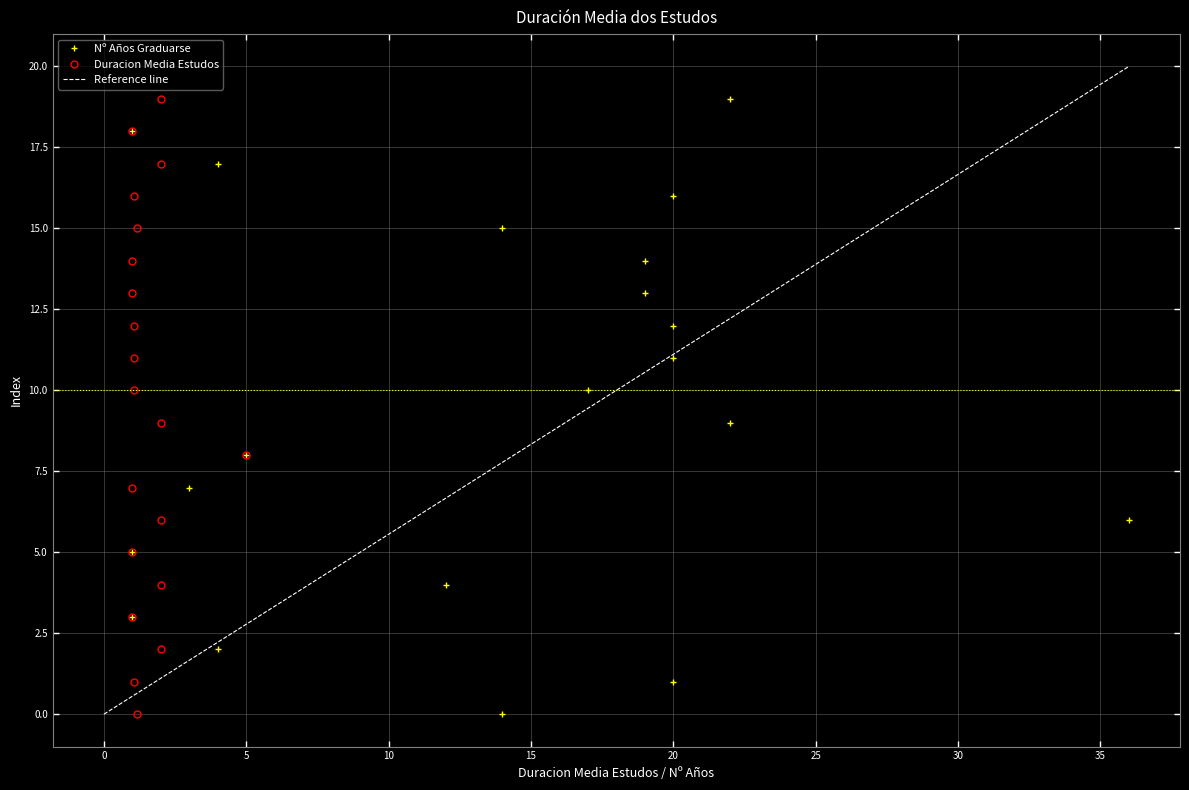

What is the highest value of the Reference line series?

20.0